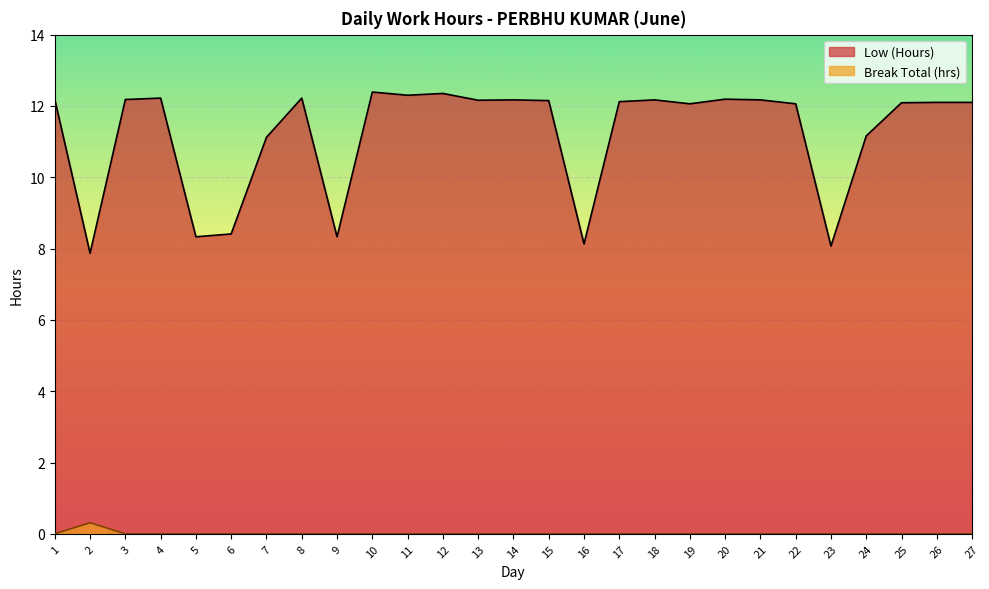

Rank the categories by Low (Hours) value from highest to lowest.

10, 12, 11, 4, 8, 20, 1, 3, 14, 18, 21, 13, 15, 17, 26, 27, 25, 19, 22, 24, 7, 6, 5, 9, 16, 23, 2